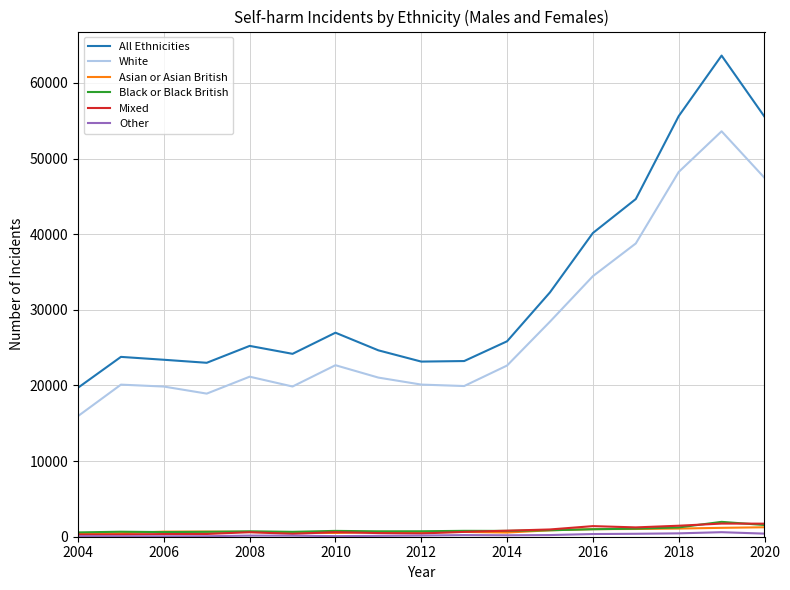

Which series has the largest range (max minus min)?

All Ethnicities